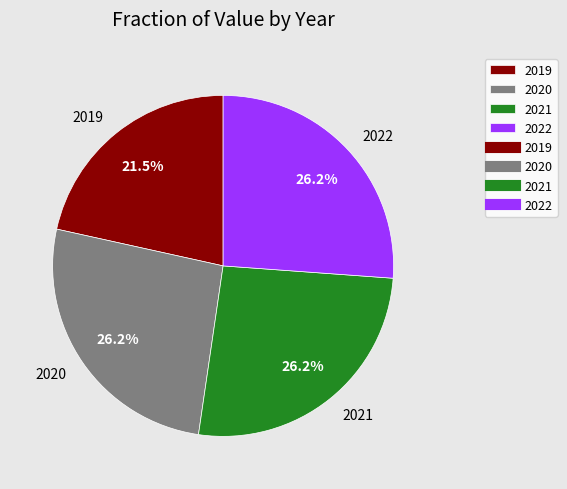

Does 2019 represent more than half of the total?

No